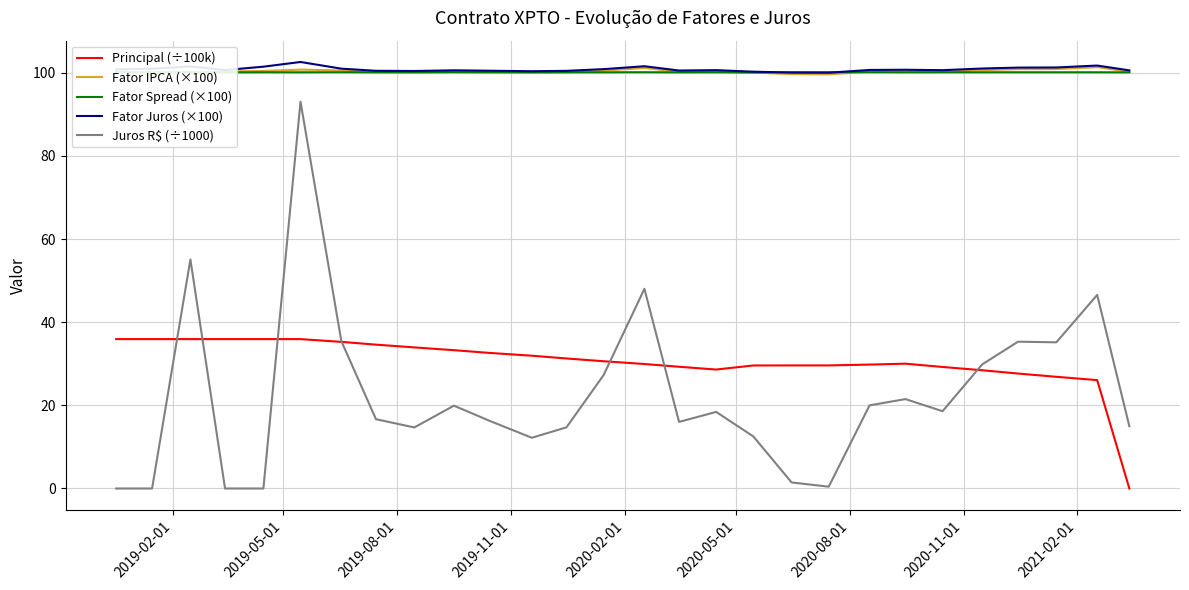

What is the minimum value for Fator Juros (×100)?

100.0